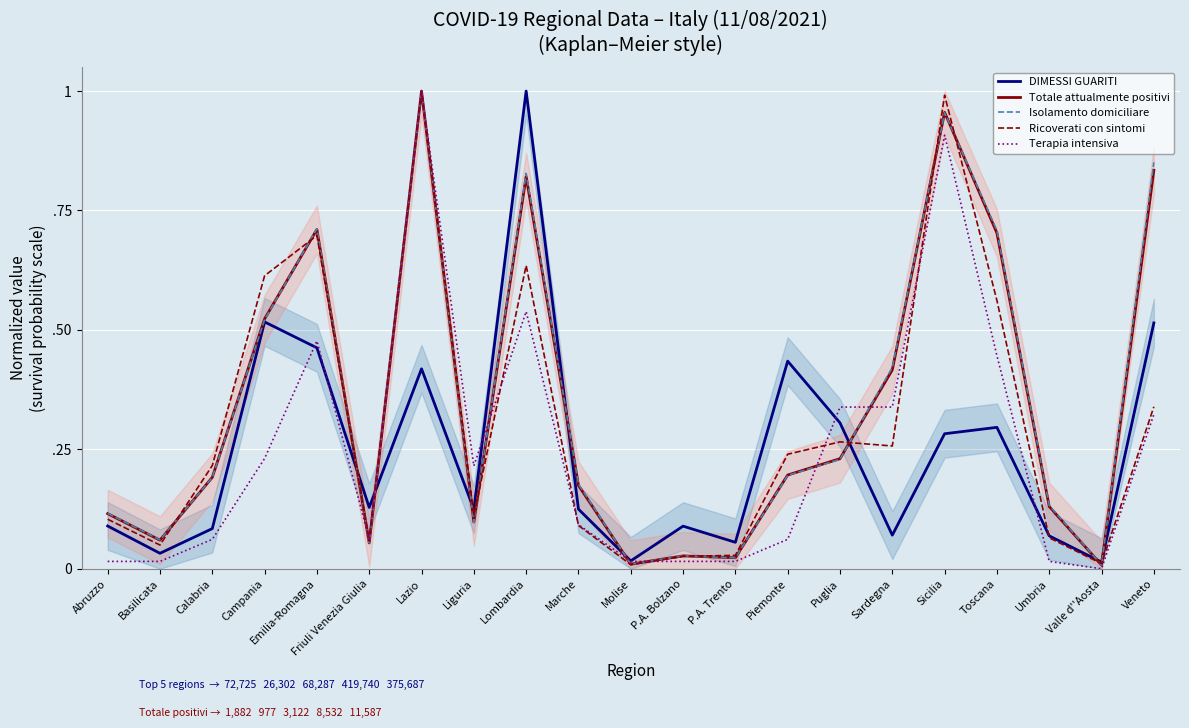

Reading left to right, list all the values displayed in this chart.

DIMESSI GUARITI: 0.1	0.0	0.1	0.5	0.5	0.1	0.4	0.1	1.0	0.1	0.0	0.1	0.1	0.4	0.3	0.1	0.3	0.3	0.1	0.0	0.5
Totale attualmente positivi: 0.1	0.1	0.2	0.5	0.7	0.1	1.0	0.1	0.8	0.2	0.0	0.0	0.0	0.2	0.2	0.4	1.0	0.7	0.1	0.0	0.8
Isolamento domiciliare: 0.1	0.1	0.2	0.5	0.7	0.1	1.0	0.1	0.8	0.2	0.0	0.0	0.0	0.2	0.2	0.4	1.0	0.7	0.1	0.0	0.9
Ricoverati con sintomi: 0.1	0.0	0.2	0.6	0.7	0.1	1.0	0.1	0.6	0.1	0.0	0.0	0.0	0.2	0.3	0.3	1.0	0.6	0.1	0.0	0.3
Terapia intensiva: 0.0	0.0	0.1	0.2	0.5	0.1	1.0	0.2	0.5	0.1	0.0	0.0	0.0	0.1	0.3	0.3	0.9	0.4	0.0	0.0	0.3